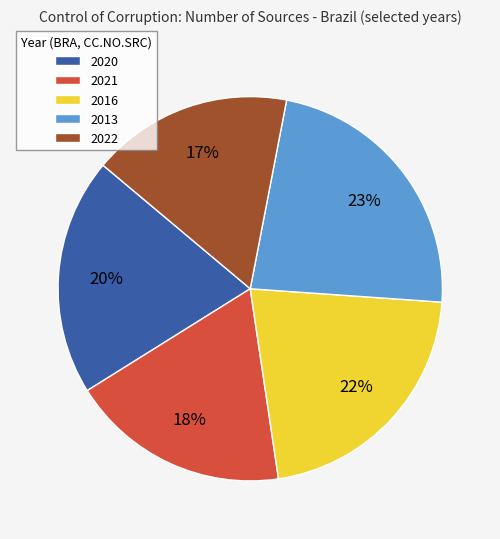

What is the largest slice in the pie chart?

2013